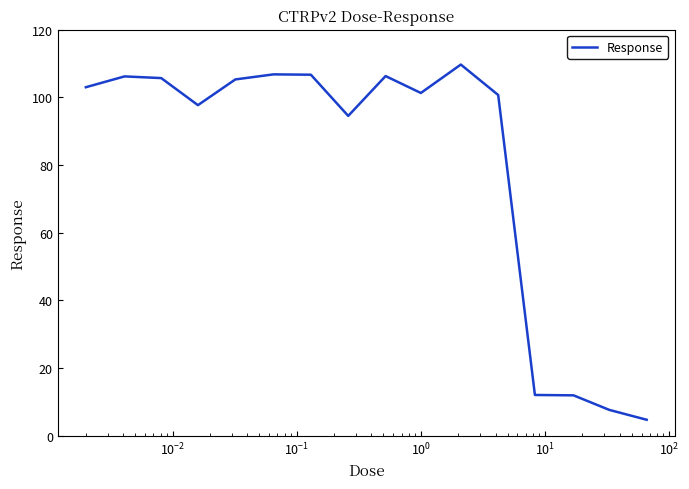

What is the maximum value shown in the chart?

109.7